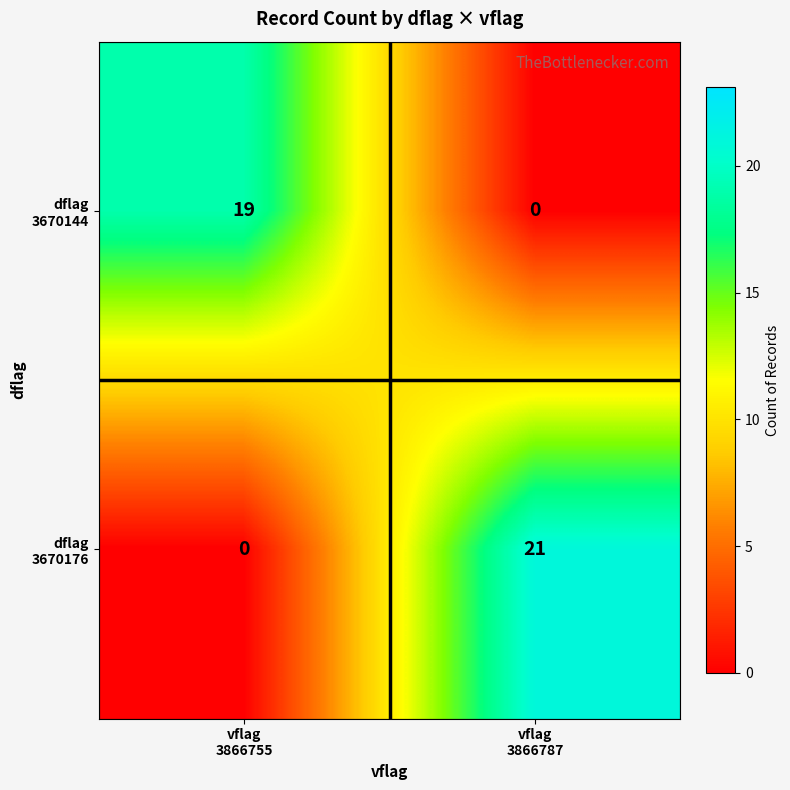

What is the maximum value shown in the chart?

21